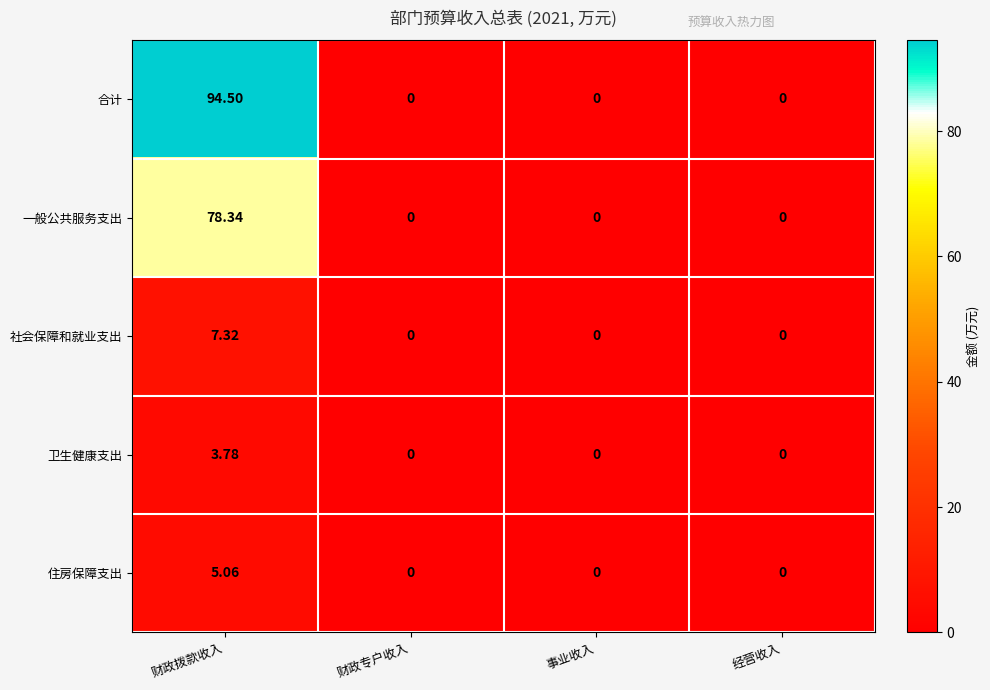

At which category is the sum across all series the highest?

财政拨款收入